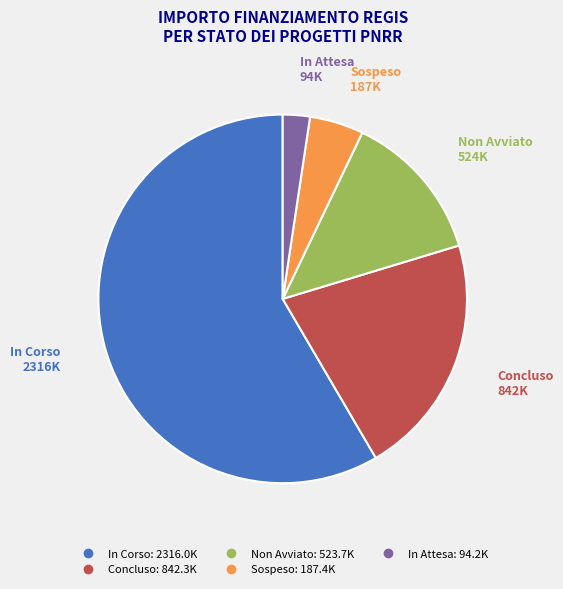

How many segments does this pie chart have?

5